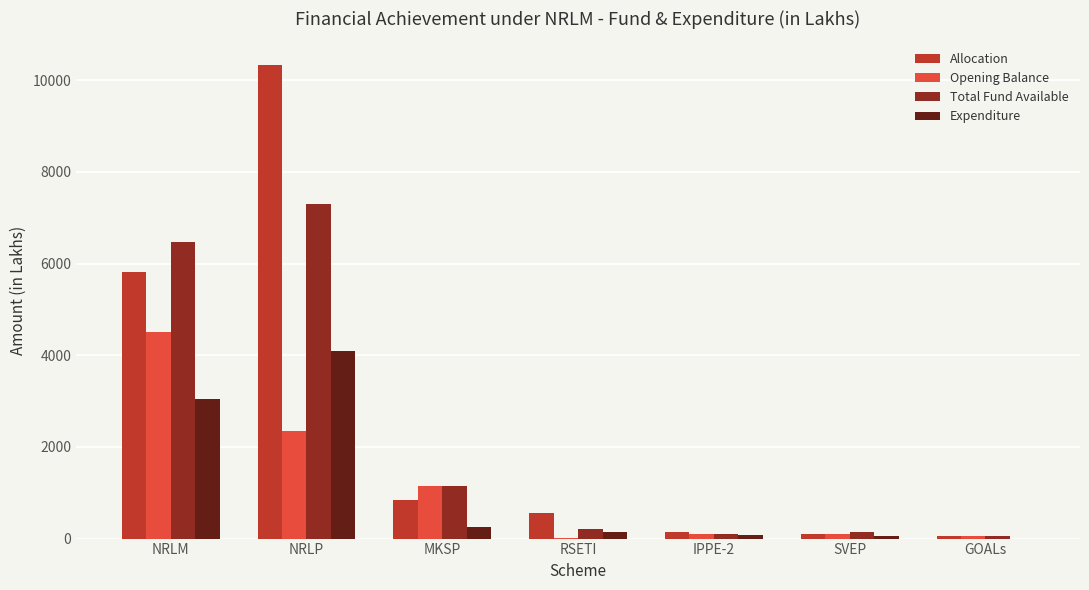

Are the bars horizontal?

No